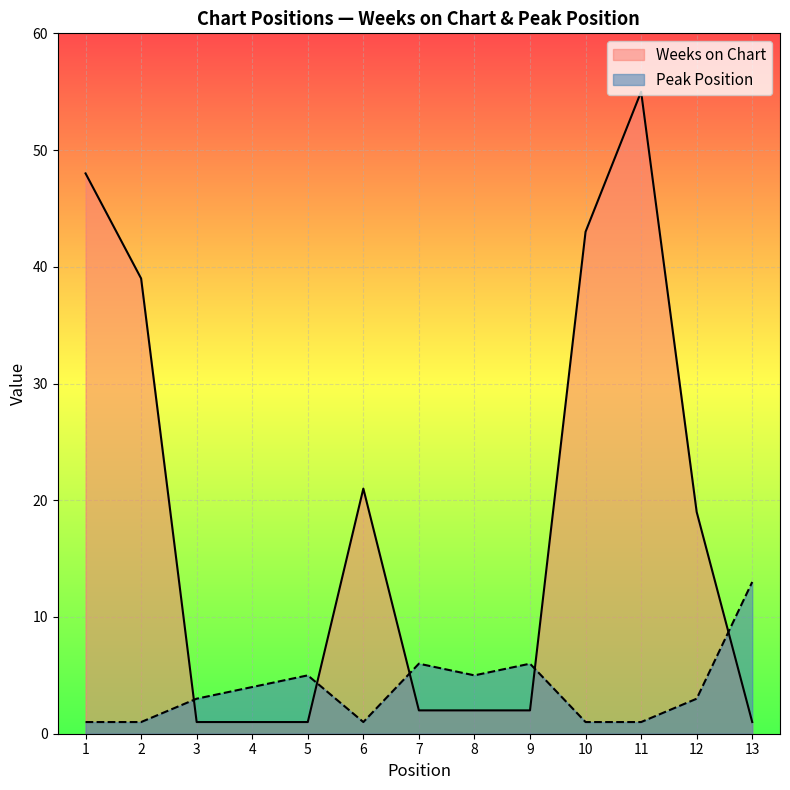

Count the number of categories in the chart.

13